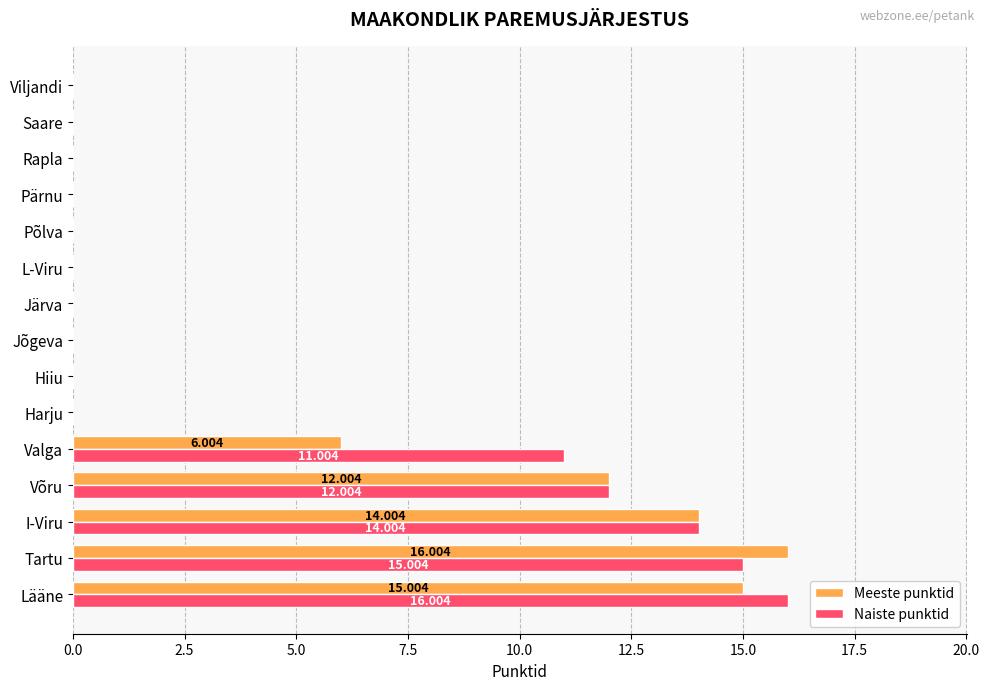

Is the value of Meeste punktid at Tartu greater than the value of Naiste punktid at Hiiu?

Yes